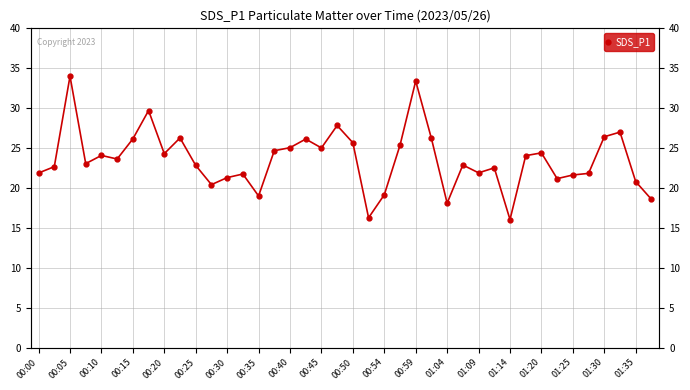

What is the sum of the values at 37 and 27?

49.9